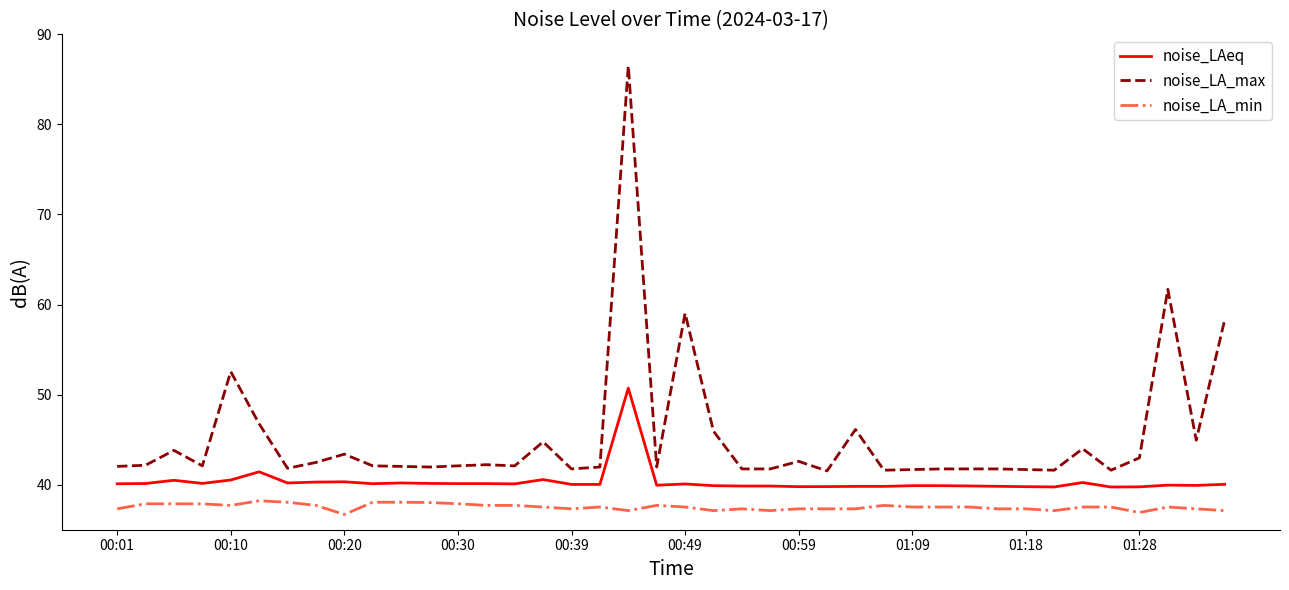

True or false: noise_LA_min and noise_LAeq cross at least once.

False